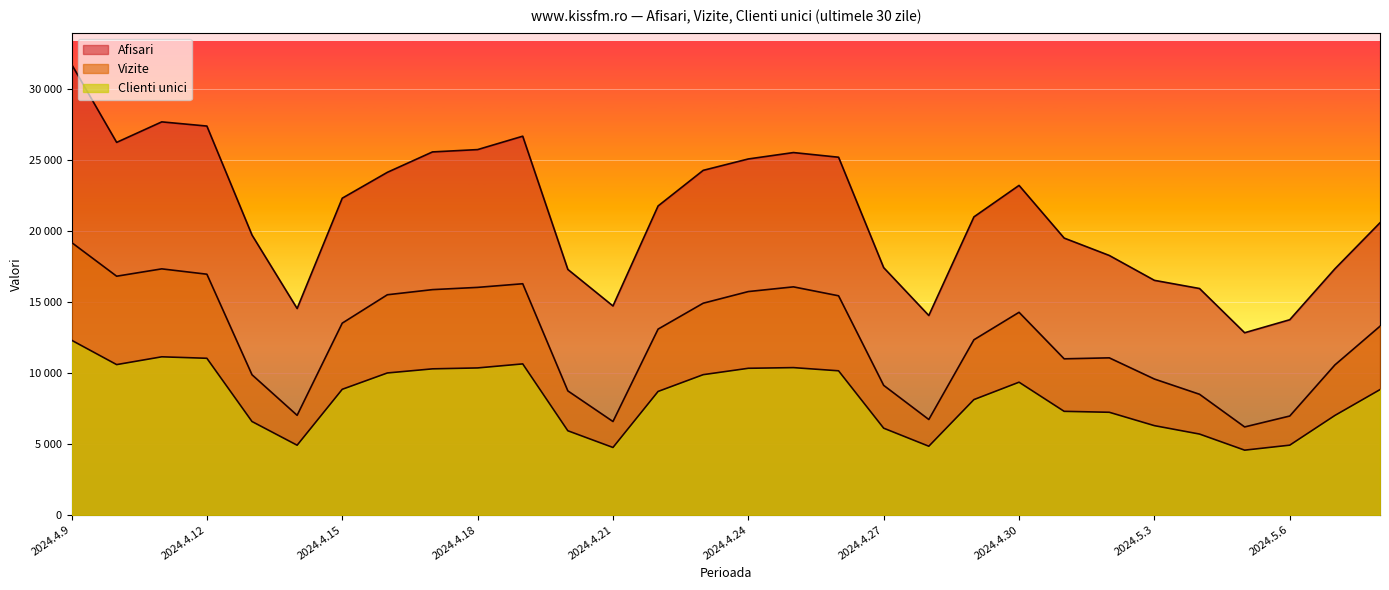

At which category does the chart reach its peak across all series?

2024.4.9